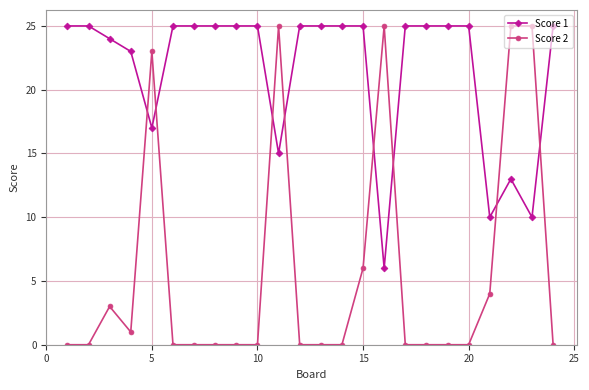

Which series has the widest spread of values?

Score 2